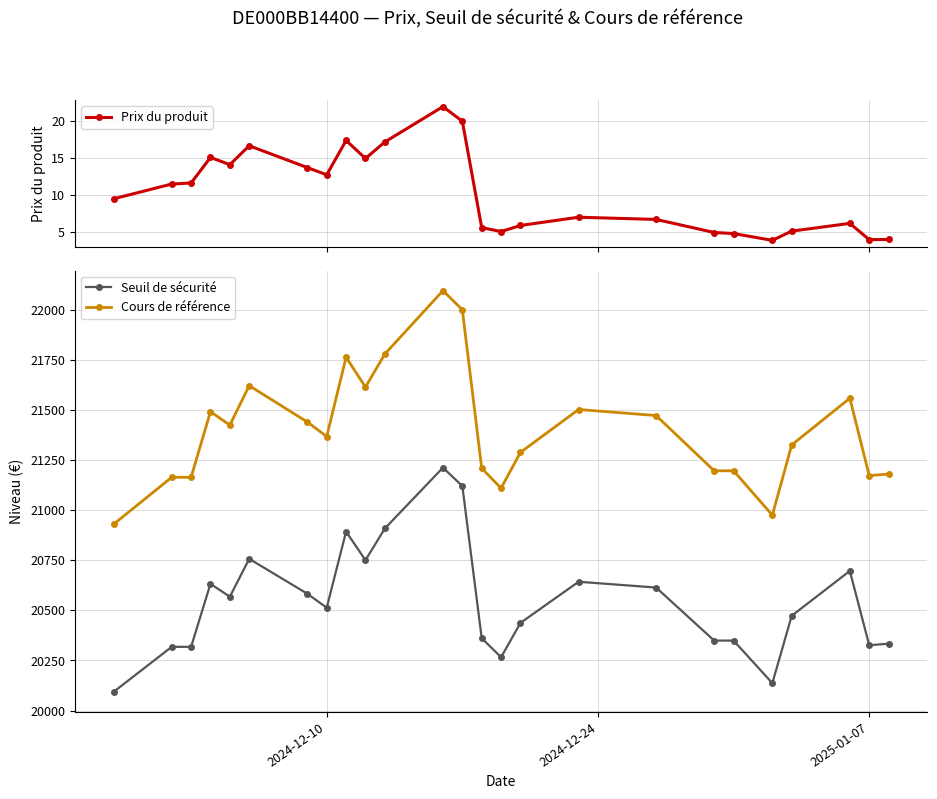

True or false: Seuil de sécurité has more than 2 interior local peaks.

True